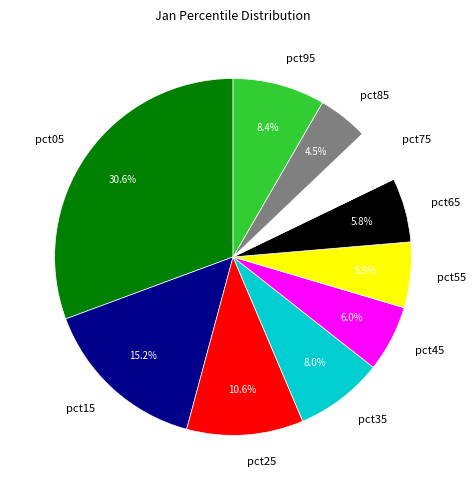

How many segments does this pie chart have?

10